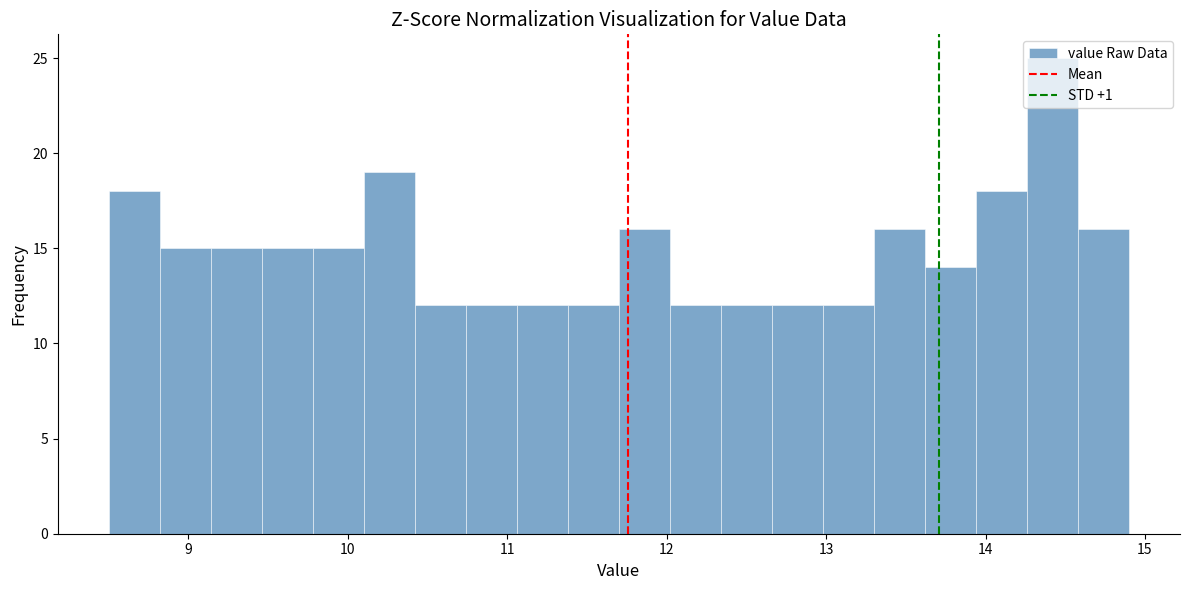

Around what value on the x-axis is the tallest bar? Give the approximate position of its centre, as read against the axis.

14.4